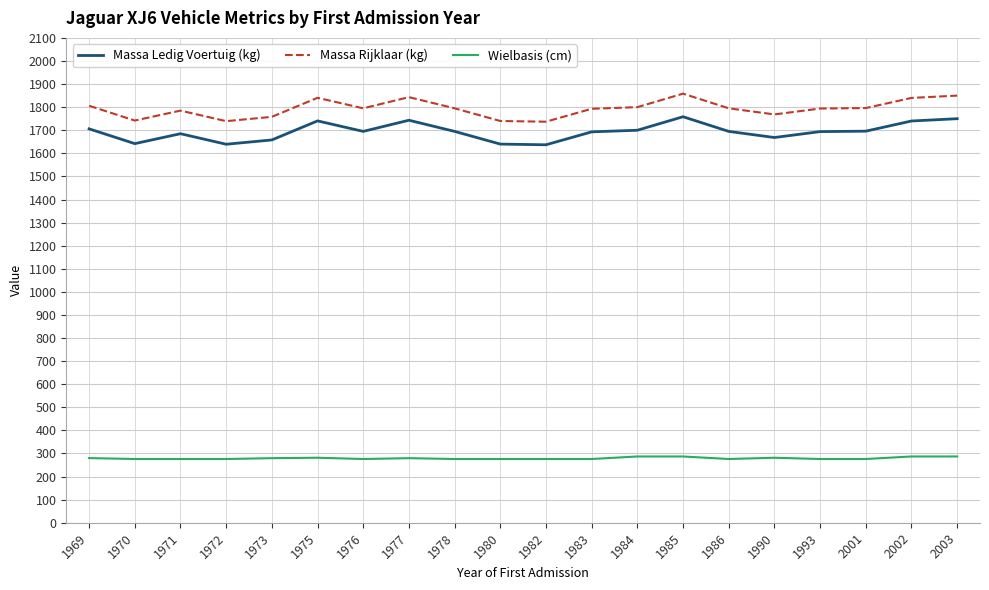

Where does the Massa Rijklaar (kg) series first go above 1795?

1969